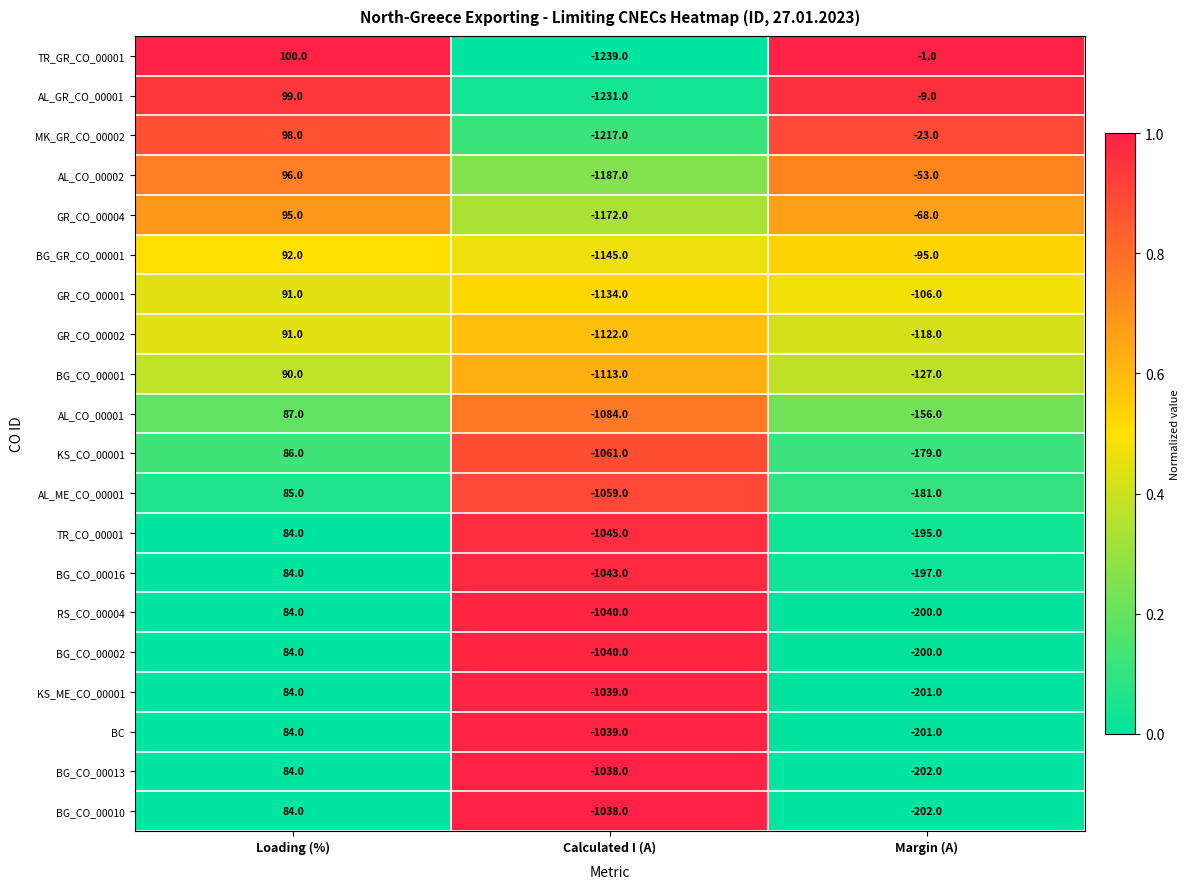

At which category does the chart reach its peak across all series?

Loading (%)